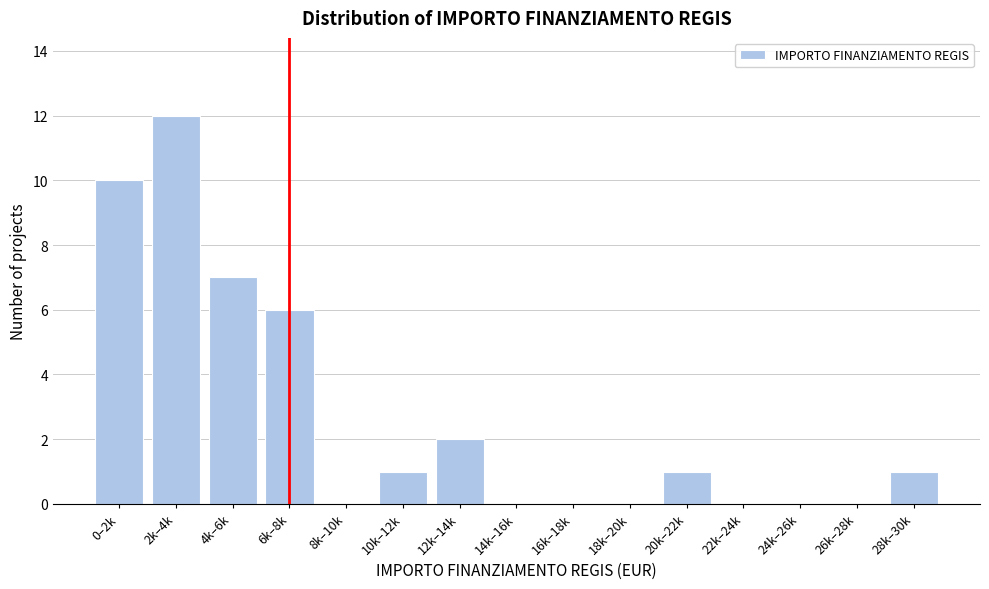

Reading left to right, list all the values displayed in this chart.

0–2k=10	2k–4k=12	4k–6k=7	6k–8k=6	8k–10k=0	10k–12k=1	12k–14k=2	14k–16k=0	16k–18k=0	18k–20k=0	20k–22k=1	22k–24k=0	24k–26k=0	26k–28k=0	28k–30k=1